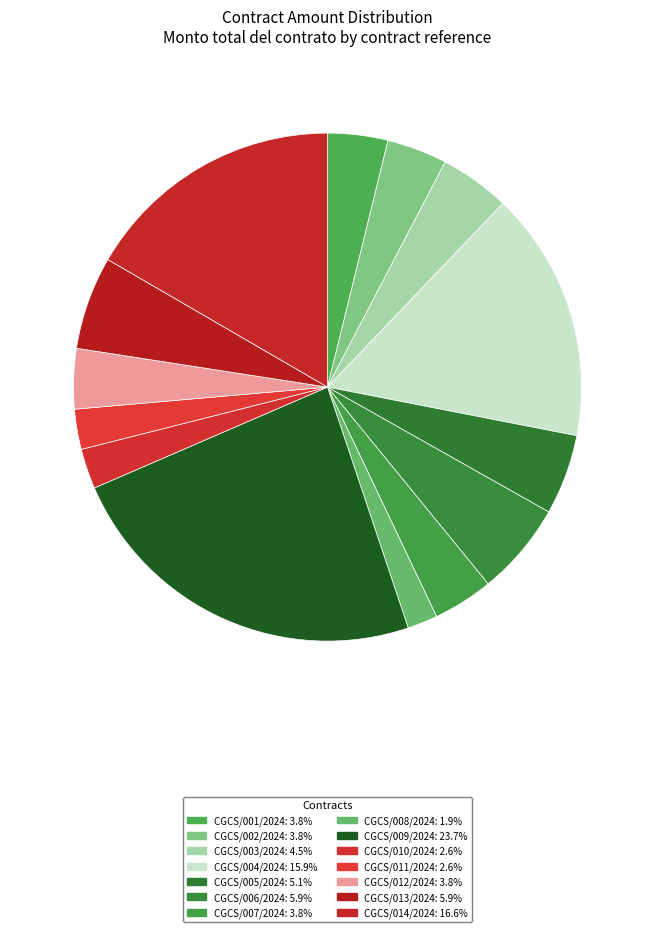

How many segments does this pie chart have?

14